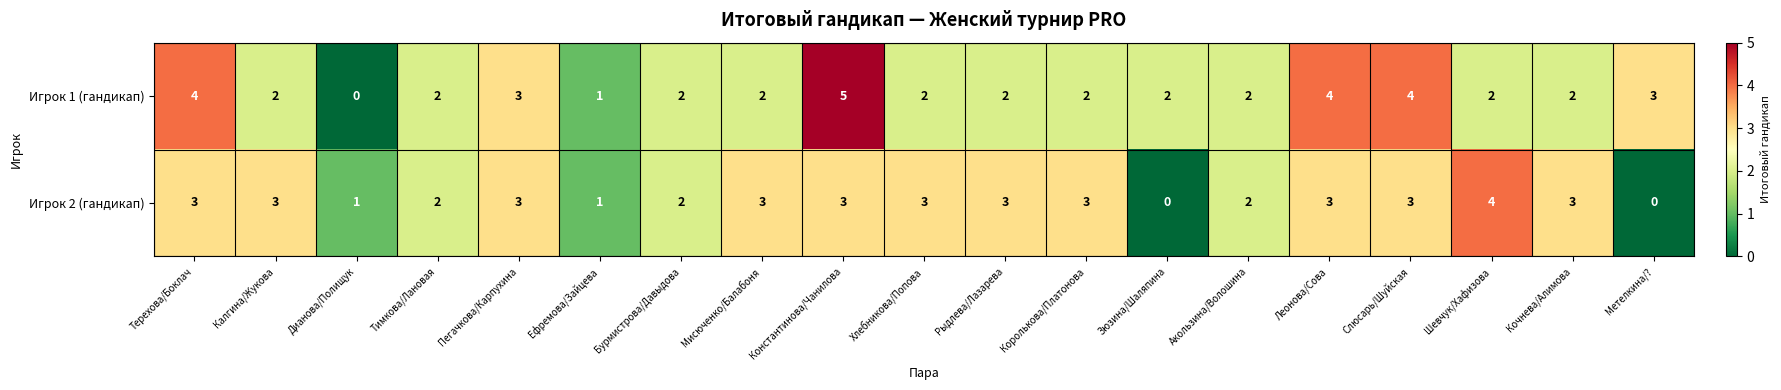

Which series has the largest range (max minus min)?

Игрок 1 (гандикап)